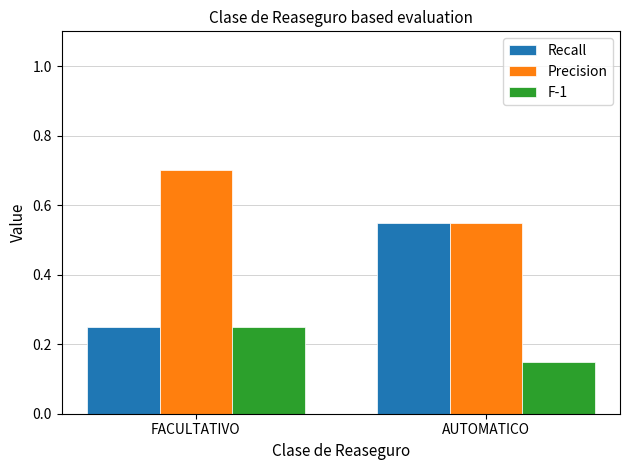

Rank the series by their maximum value, from lowest to highest.

F-1, Recall, Precision